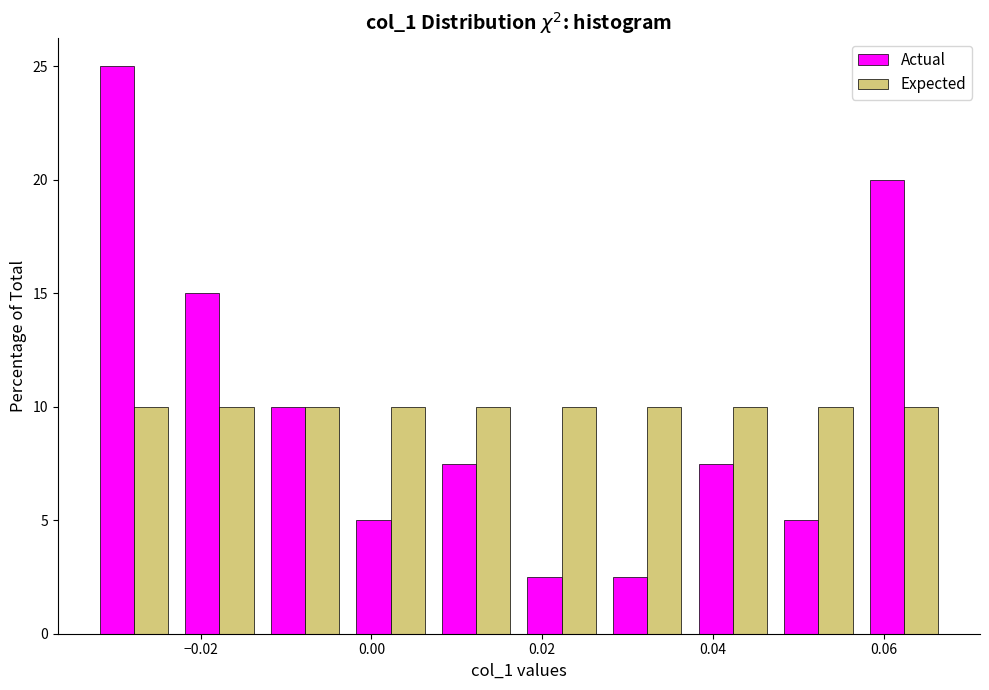

Reading left to right, transcribe this chart: for each range on the x-axis, give the height of each series' bar. Neither the bar edges nor the heights are printed on the chart, so give them approximately, as read against the axes.

-0.032 to -0.022: Actual=25.0	Expected=10.0
-0.022 to -0.012: Actual=15.0	Expected=10.0
-0.012 to -0.002: Actual=10.0	Expected=10.0
-0.002 to 0.008: Actual=5.0	Expected=10.0
0.008 to 0.018: Actual=7.5	Expected=10.0
0.018 to 0.028: Actual=2.5	Expected=10.0
0.028 to 0.038: Actual=2.5	Expected=10.0
0.038 to 0.048: Actual=7.5	Expected=10.0
0.048 to 0.058: Actual=5.0	Expected=10.0
0.058 to 0.068: Actual=20.0	Expected=10.0